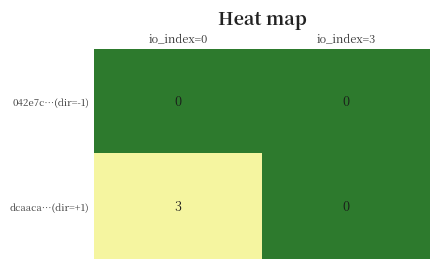

Reading left to right, list all the values displayed in this chart.

042e7c…(dir=-1): 0	0
dcaaca…(dir=+1): 3	0